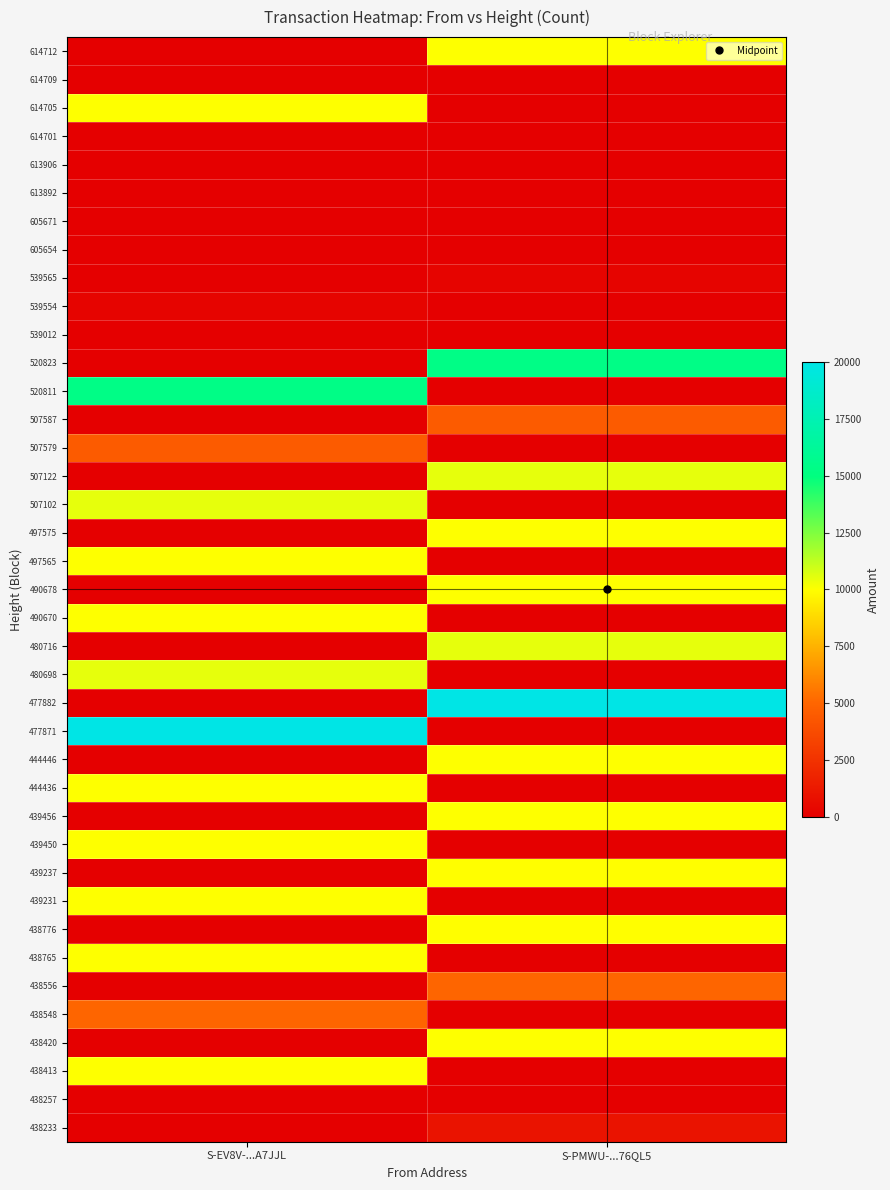

Reading left to right, what are all the values shown in this chart?

438233: S-EV8V-...A7JJL=0.0	S-PMWU-...76QL5=998.0
438257: S-EV8V-...A7JJL=2.0	S-PMWU-...76QL5=0.0
438413: S-EV8V-...A7JJL=10010.0	S-PMWU-...76QL5=0.0
438420: S-EV8V-...A7JJL=0.0	S-PMWU-...76QL5=10011.0
438548: S-EV8V-...A7JJL=4983.0	S-PMWU-...76QL5=0.0
438556: S-EV8V-...A7JJL=0.0	S-PMWU-...76QL5=4982.0
438765: S-EV8V-...A7JJL=10000.0	S-PMWU-...76QL5=0.0
438776: S-EV8V-...A7JJL=0.0	S-PMWU-...76QL5=9999.0
439231: S-EV8V-...A7JJL=10000.0	S-PMWU-...76QL5=0.0
439237: S-EV8V-...A7JJL=0.0	S-PMWU-...76QL5=9999.0
439450: S-EV8V-...A7JJL=10001.0	S-PMWU-...76QL5=0.0
439456: S-EV8V-...A7JJL=0.0	S-PMWU-...76QL5=10000.0
444436: S-EV8V-...A7JJL=10001.0	S-PMWU-...76QL5=0.0
444446: S-EV8V-...A7JJL=0.0	S-PMWU-...76QL5=10000.0
477871: S-EV8V-...A7JJL=20000.0	S-PMWU-...76QL5=0.0
477882: S-EV8V-...A7JJL=0.0	S-PMWU-...76QL5=19999.0
480698: S-EV8V-...A7JJL=10500.0	S-PMWU-...76QL5=0.0
480716: S-EV8V-...A7JJL=0.0	S-PMWU-...76QL5=10499.0
490670: S-EV8V-...A7JJL=10016.0	S-PMWU-...76QL5=0.0
490678: S-EV8V-...A7JJL=0.0	S-PMWU-...76QL5=10015.0
497565: S-EV8V-...A7JJL=10032.0	S-PMWU-...76QL5=0.0
497575: S-EV8V-...A7JJL=0.0	S-PMWU-...76QL5=10031.0
507102: S-EV8V-...A7JJL=10501.0	S-PMWU-...76QL5=0.0
507122: S-EV8V-...A7JJL=0.0	S-PMWU-...76QL5=10500.0
507579: S-EV8V-...A7JJL=4501.0	S-PMWU-...76QL5=0.0
507587: S-EV8V-...A7JJL=0.0	S-PMWU-...76QL5=4500.0
520811: S-EV8V-...A7JJL=15317.0	S-PMWU-...76QL5=0.0
520823: S-EV8V-...A7JJL=0.0	S-PMWU-...76QL5=15316.0
539012: S-EV8V-...A7JJL=0.0	S-PMWU-...76QL5=0.0
539554: S-EV8V-...A7JJL=261.0	S-PMWU-...76QL5=0.0
539565: S-EV8V-...A7JJL=0.0	S-PMWU-...76QL5=260.0
605654: S-EV8V-...A7JJL=10.0	S-PMWU-...76QL5=0.0
605671: S-EV8V-...A7JJL=0.0	S-PMWU-...76QL5=9.0
613892: S-EV8V-...A7JJL=10.0	S-PMWU-...76QL5=0.0
613906: S-EV8V-...A7JJL=0.0	S-PMWU-...76QL5=9.0
614701: S-EV8V-...A7JJL=10.0	S-PMWU-...76QL5=0.0
614705: S-EV8V-...A7JJL=10010.0	S-PMWU-...76QL5=0.0
614709: S-EV8V-...A7JJL=4.0	S-PMWU-...76QL5=0.0
614712: S-EV8V-...A7JJL=0.0	S-PMWU-...76QL5=10023.0